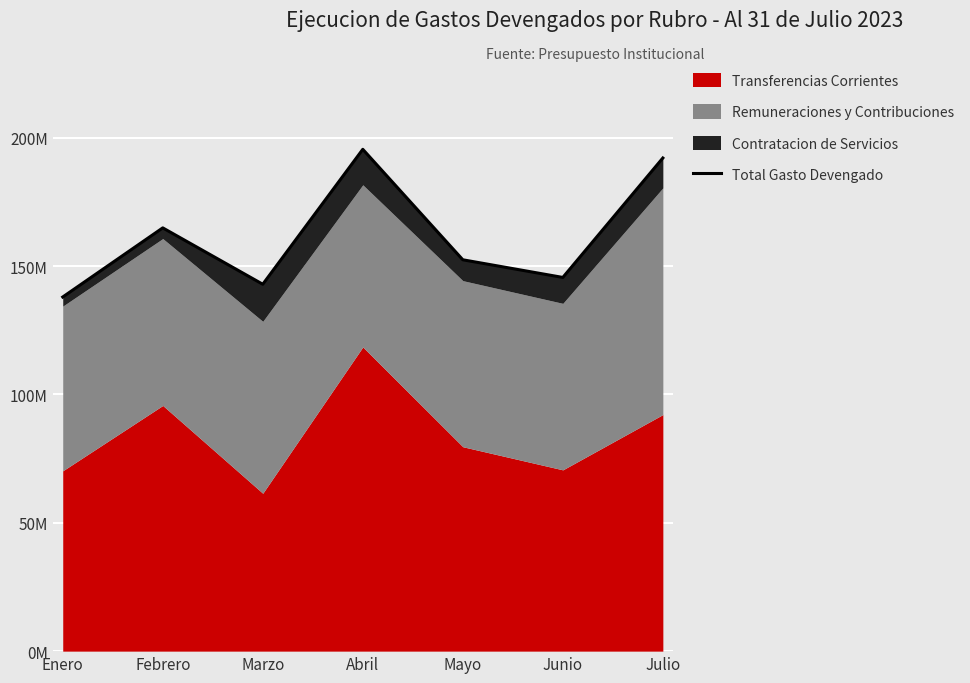

Reading right to left, extract all data points from this chart.

192139302.6	145605108.5	152485296.8	195525006.6	142951436.7	164916376.9	137983052.6